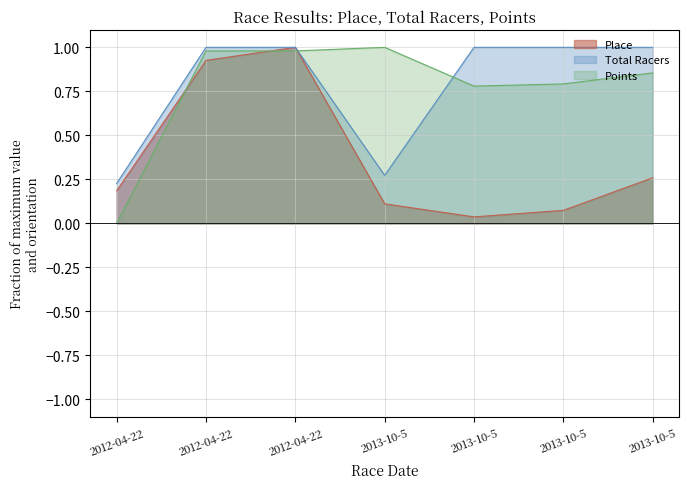

Which series has the largest range (max minus min)?

Points